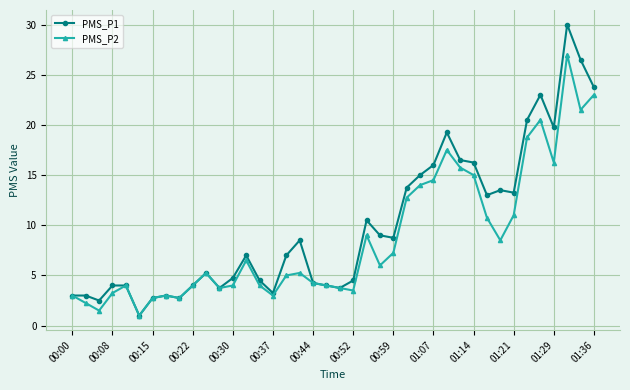

What is the highest value of the PMS_P1 series?

30.0